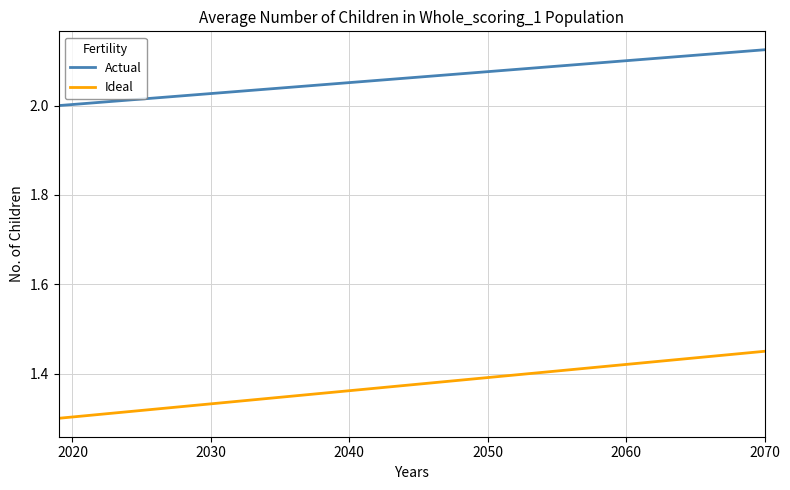

Which series has the largest total across all categories?

Actual